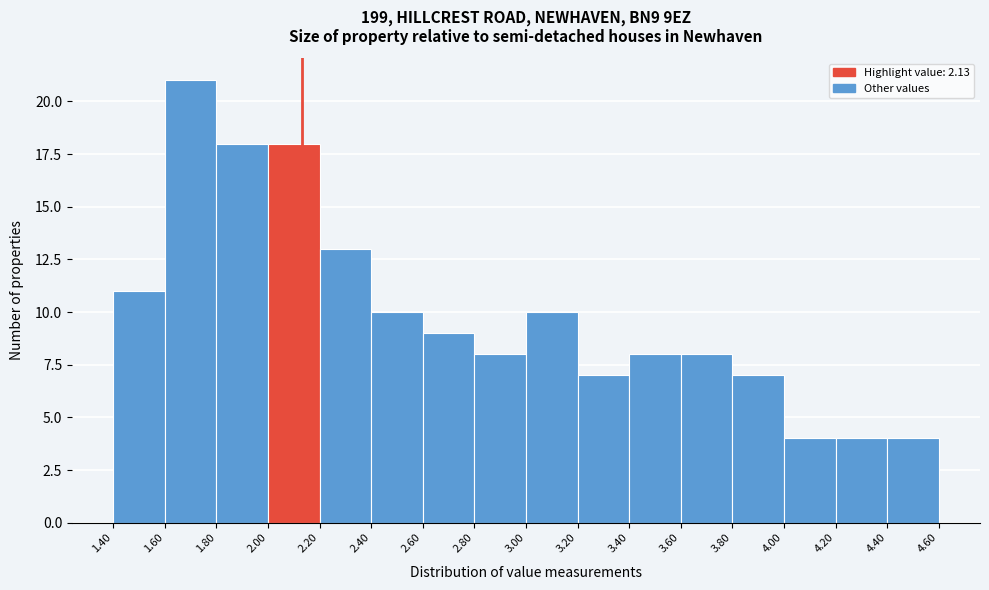

Reading left to right, transcribe this chart: for each bar, give the range it covers on the x-axis and its height. The values are not printed on the chart, so give them approximately, as read against the axis.

1.40 to 1.60: 11
1.60 to 1.80: 21
1.80 to 2.00: 18
2.00 to 2.20: 18
2.20 to 2.40: 13
2.40 to 2.60: 10
2.60 to 2.80: 9
2.80 to 3.00: 8
3.00 to 3.20: 10
3.20 to 3.40: 7
3.40 to 3.60: 8
3.60 to 3.80: 8
3.80 to 4.00: 7
4.00 to 4.20: 4
4.20 to 4.40: 4
4.40 to 4.60: 4